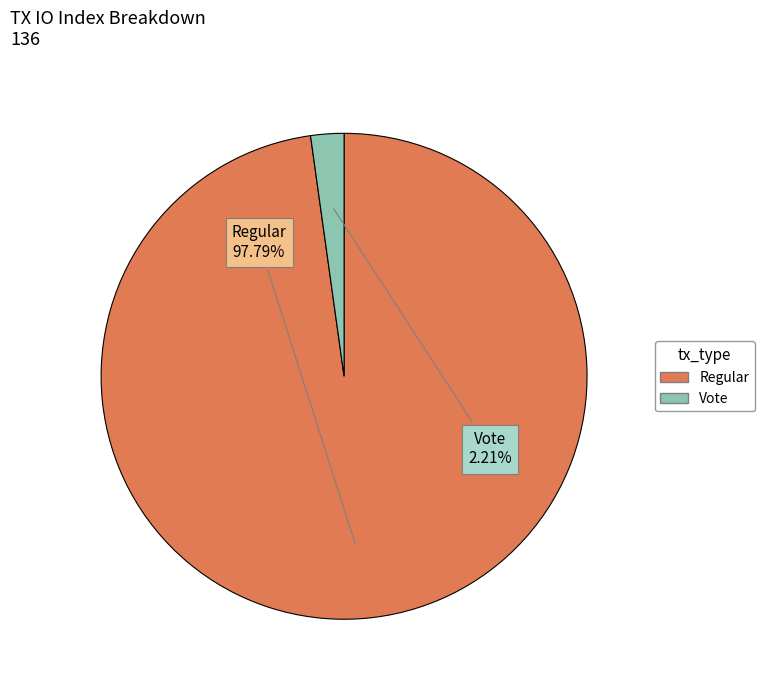

How many slices are in this pie chart?

2